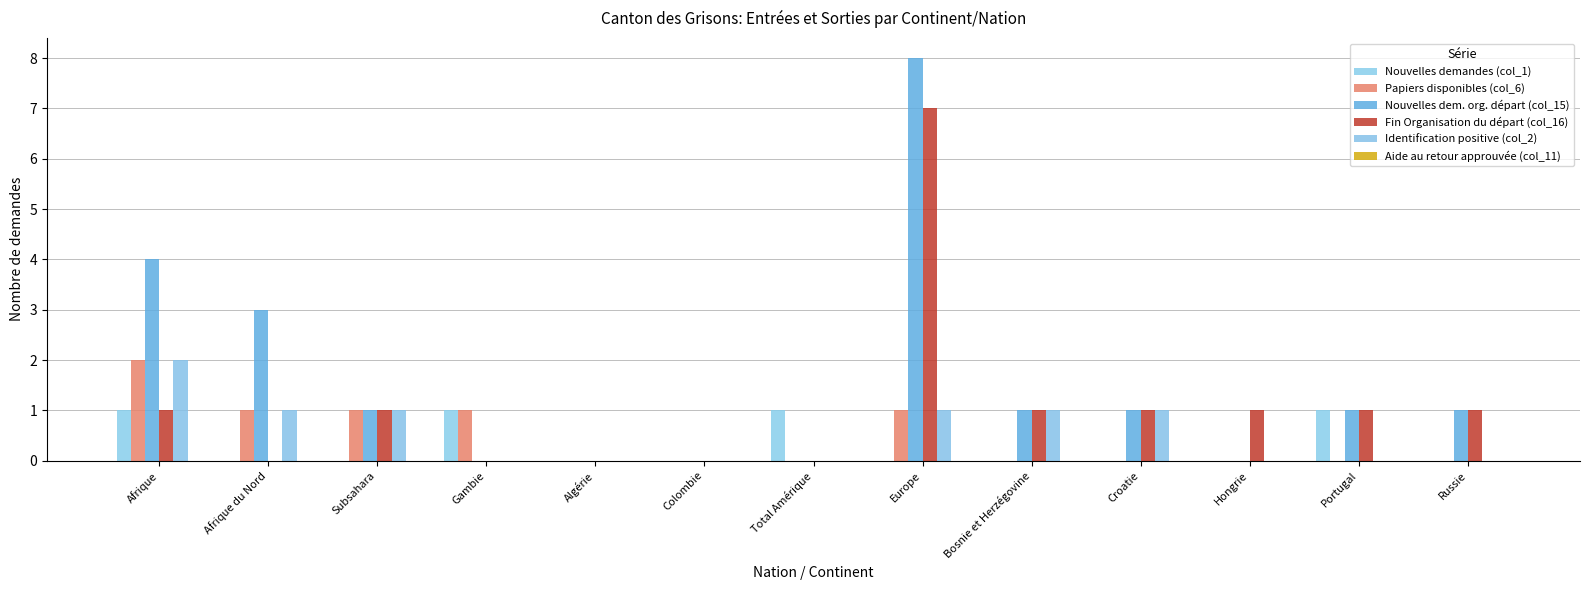

Are the bars horizontal?

No